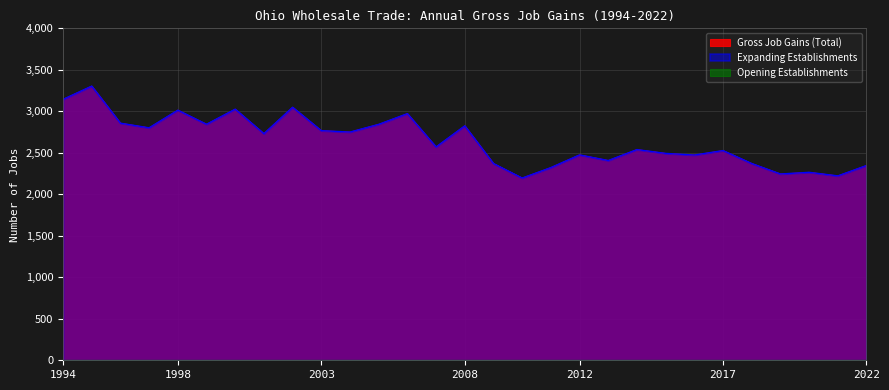

Which series has the largest total across all categories?

Gross Job Gains (Total)